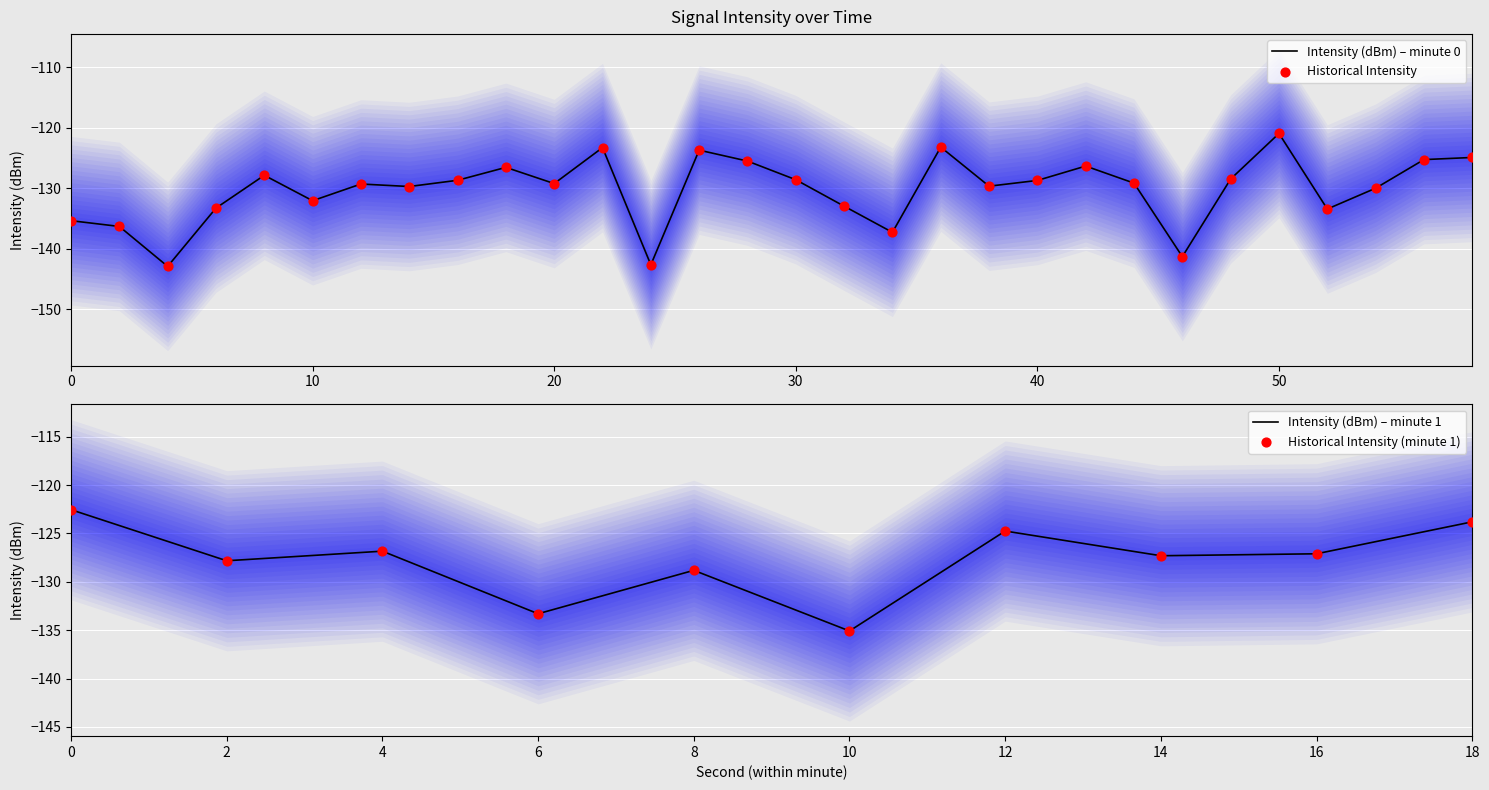

What is the change in value from 30 to 52?

-4.8